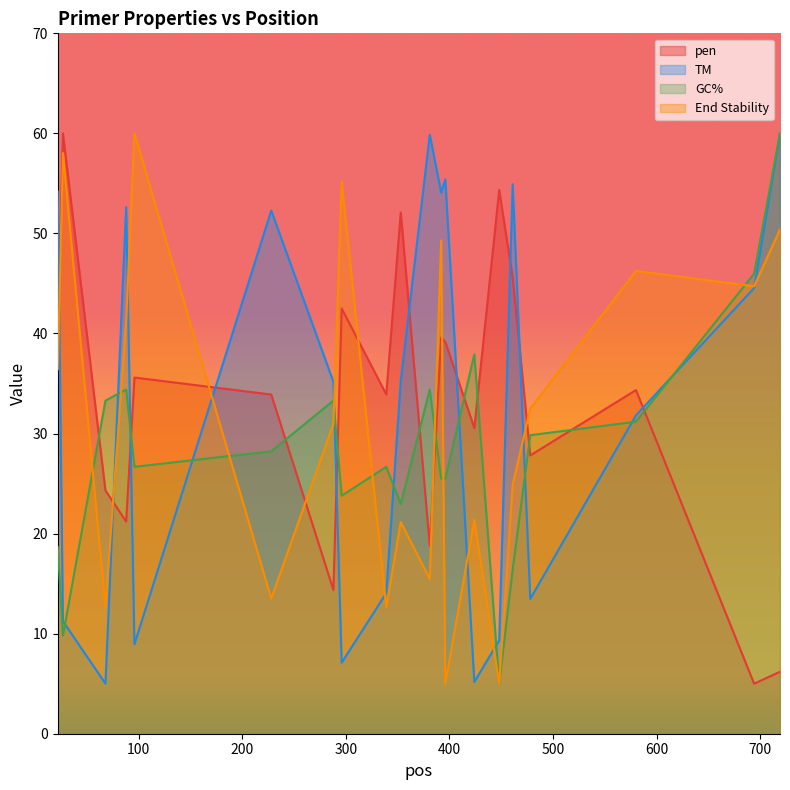

True or false: pen has a value of 14.4 at 288.

True